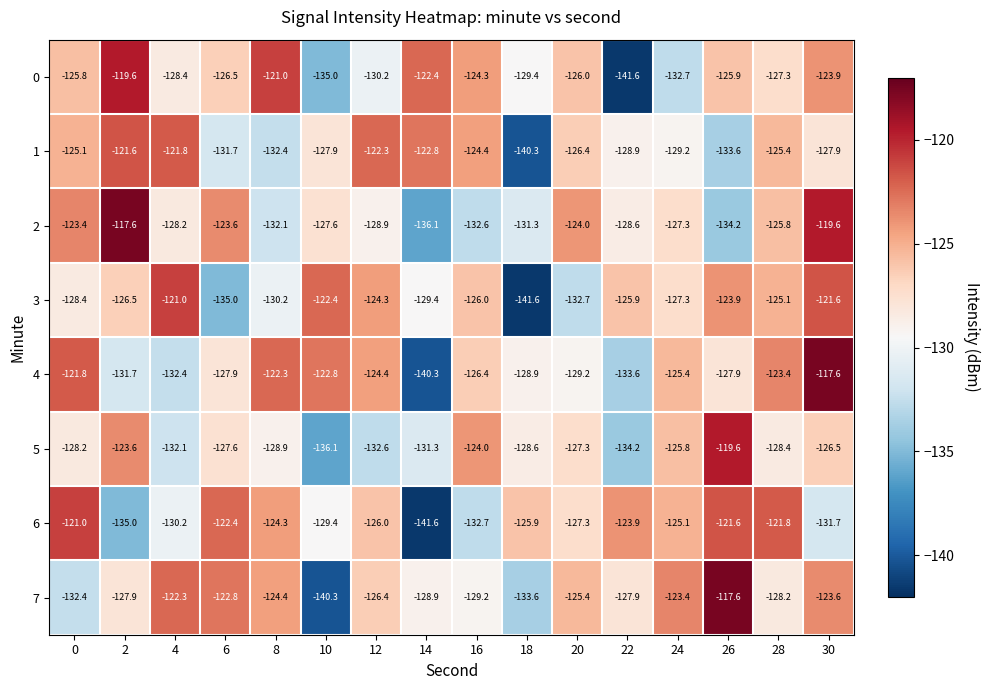

Is it true that 0 equals -141.6 at 22?

True